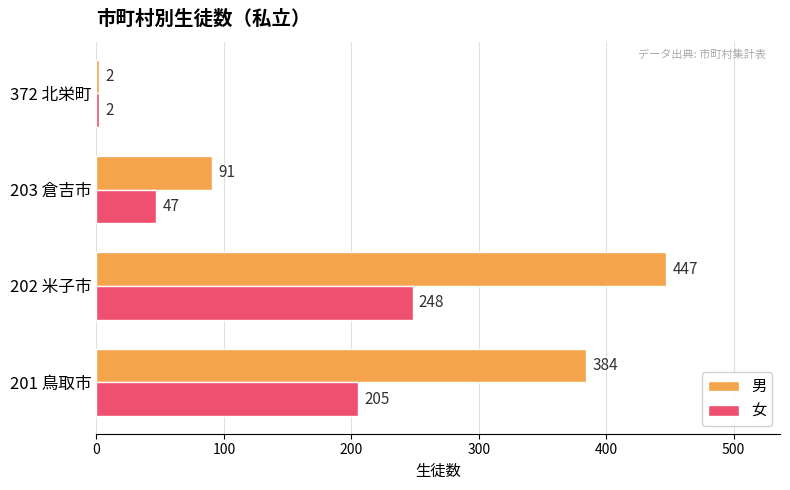

Is it true that 男 equals 384 at 201 鳥取市?

True